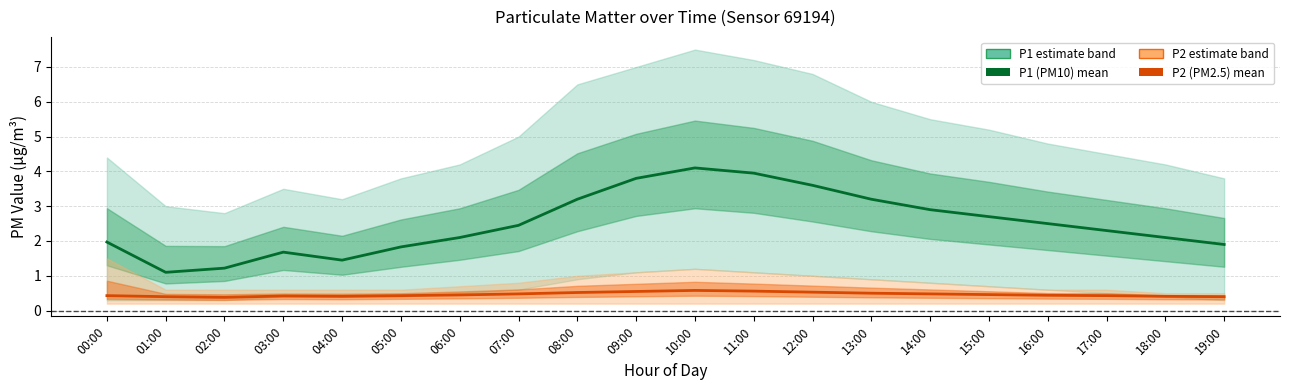

What position from the right is 11:00?

9